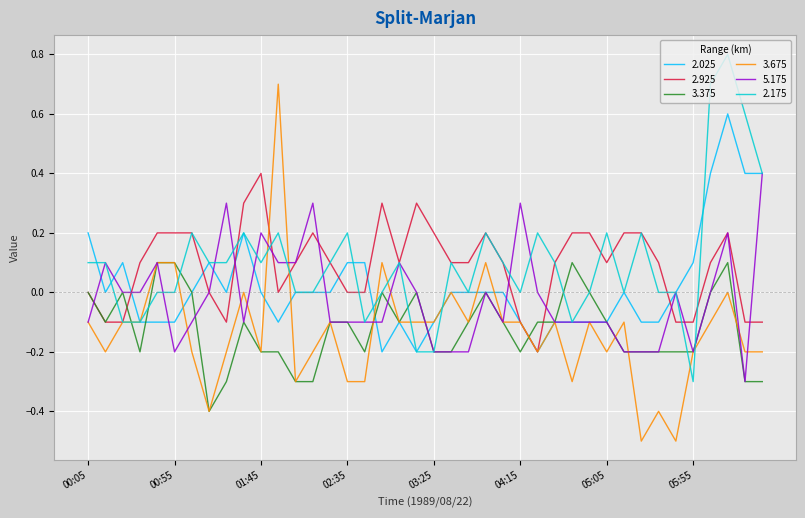

Which series has the largest range (max minus min)?

3.675